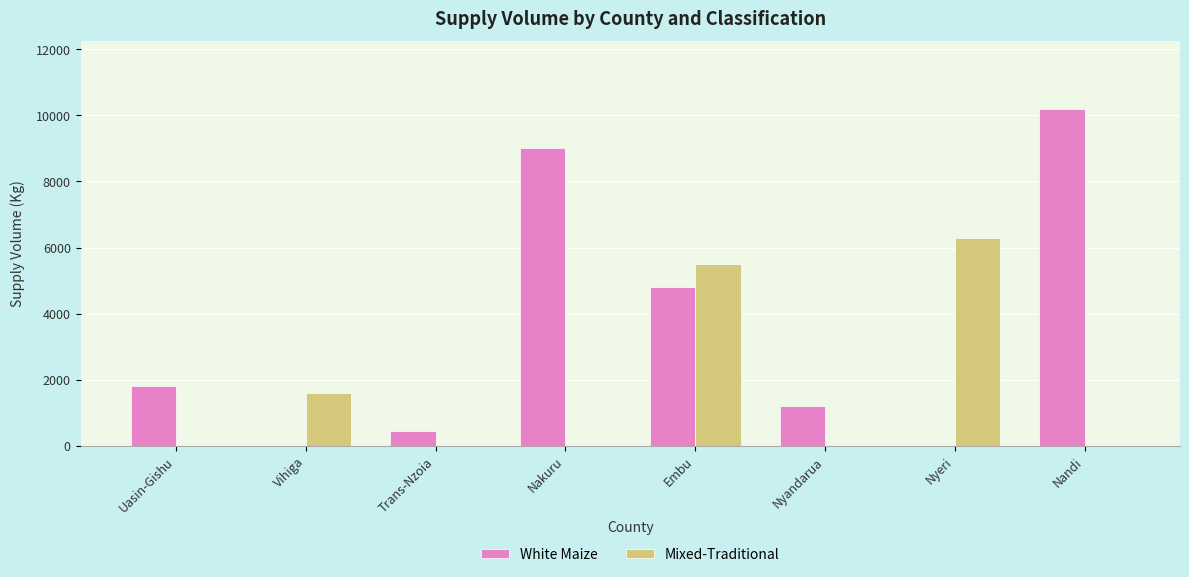

What is the total value across all series at Nyandarua?

1200